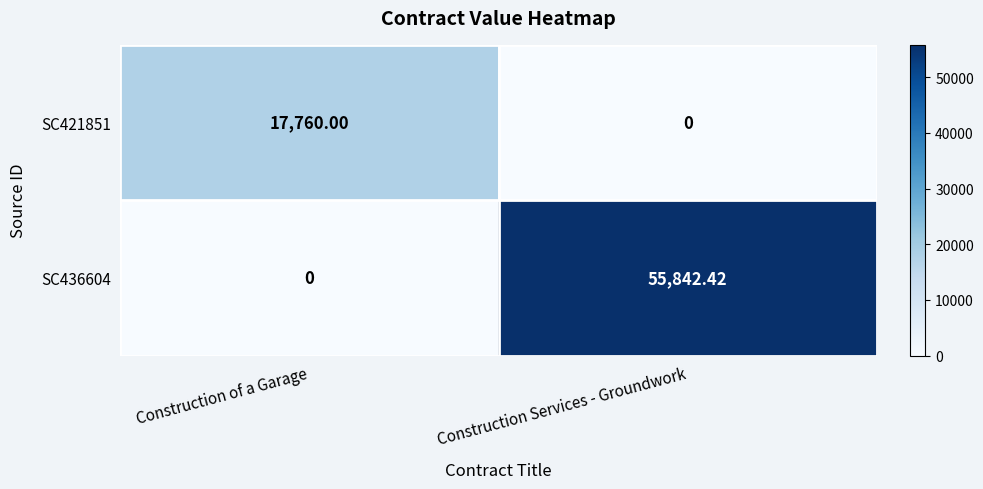

Which category has the highest value in the SC421851 series?

Construction of a Garage